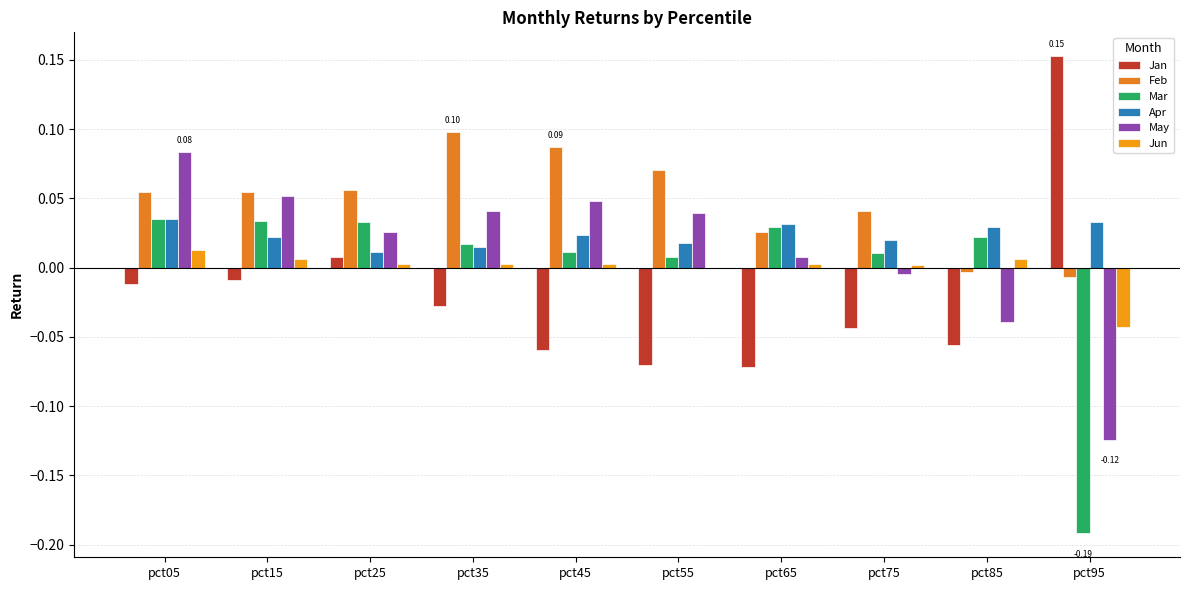

At which label does Jan reach its peak?

pct95